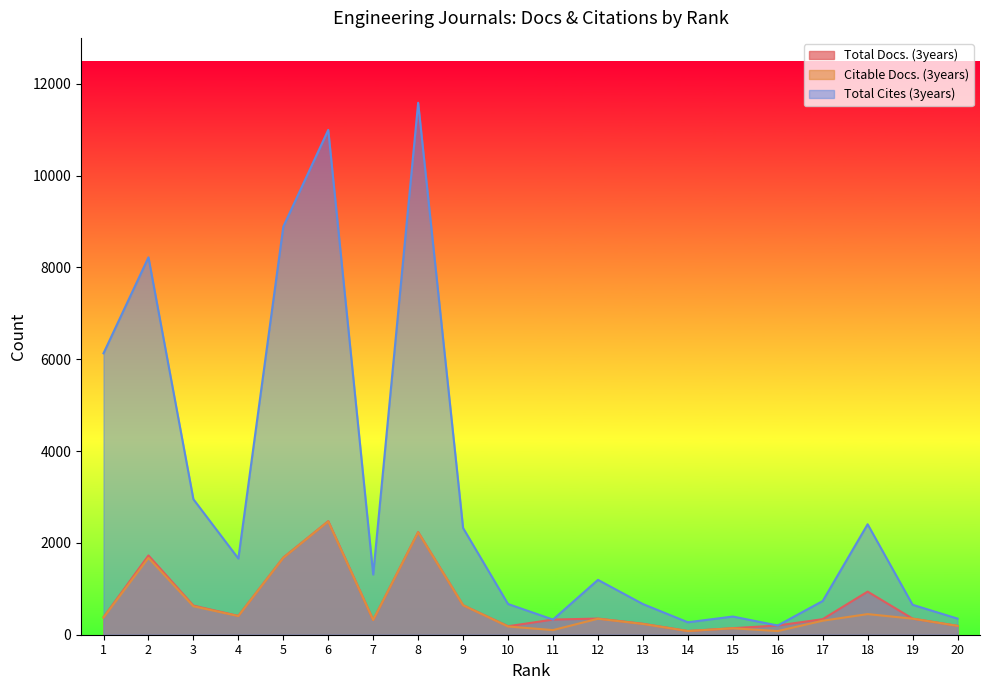

Read the Total Cites (3years) value at 10, to the nearest 50.

650